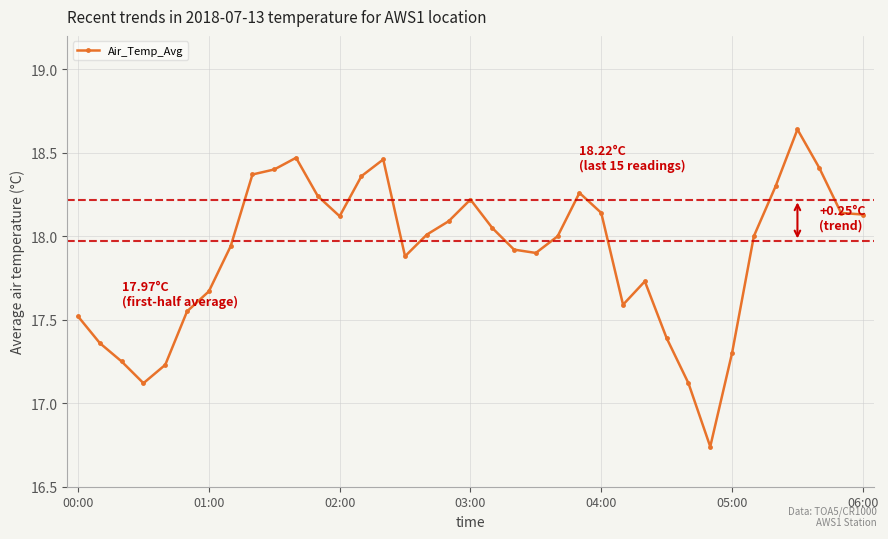

What is the difference between the maximum and second lowest values?

1.5